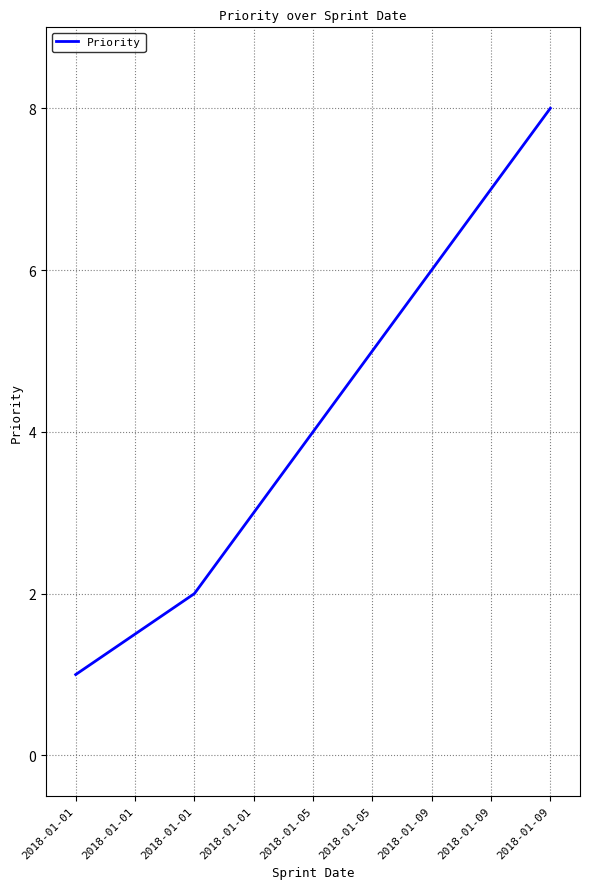

Reading left to right, extract all data points from this chart.

1.0	1.5	2.0	3.0	4.0	5.0	6.0	7.0	8.0